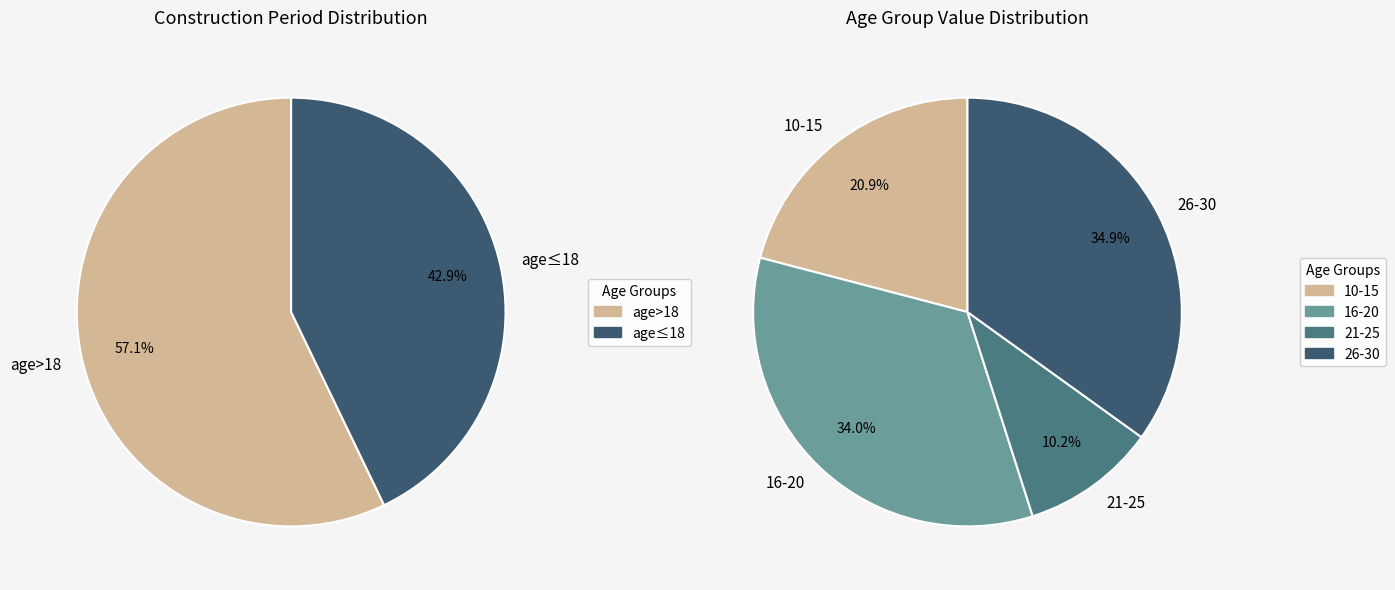

True or false: 18 accounts for 5% of the total.

True